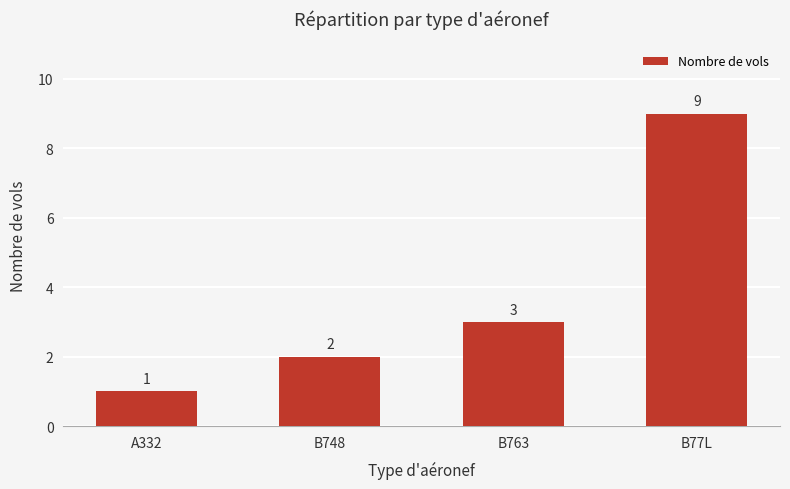

How many values are between 2 and 9?

3